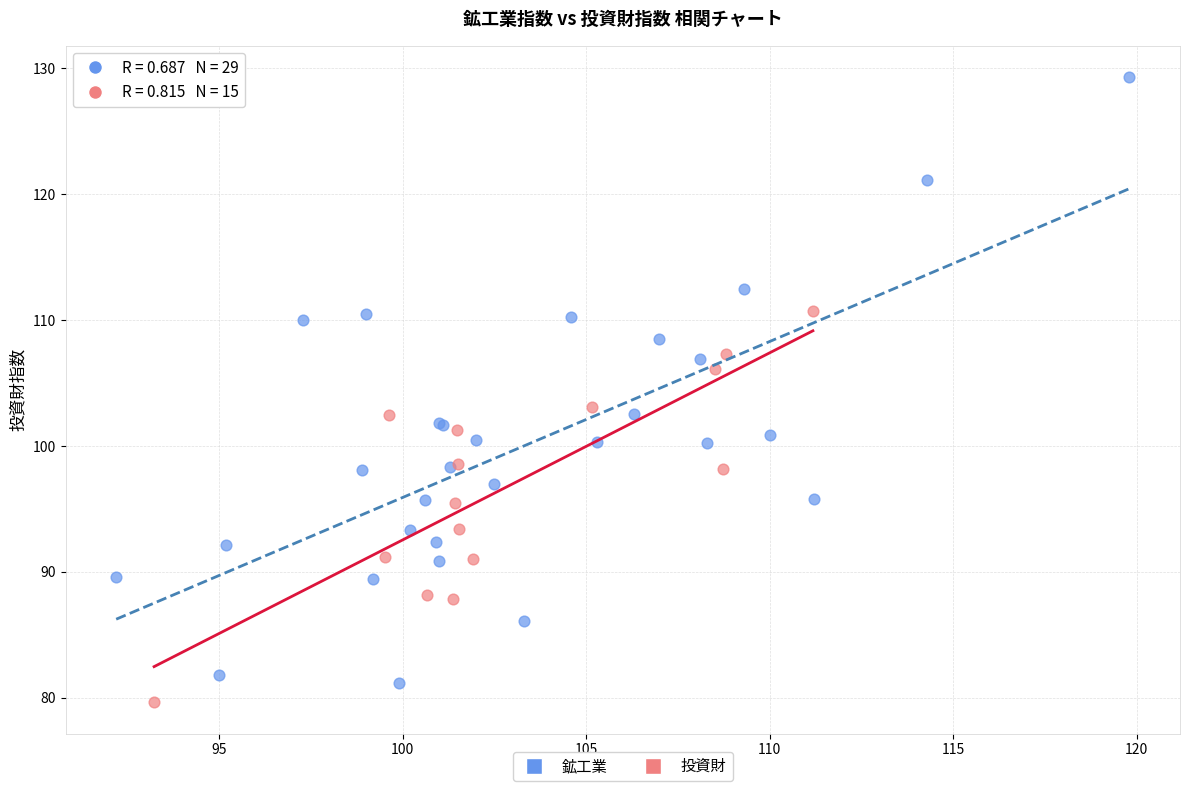

Which series contains the highest Y value?

鉱工業